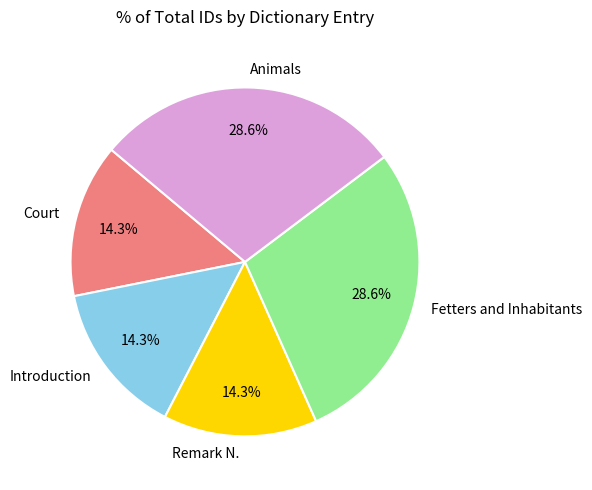

What is the ratio of the value at Court to the value at Fetters and Inhabitants?

0.5